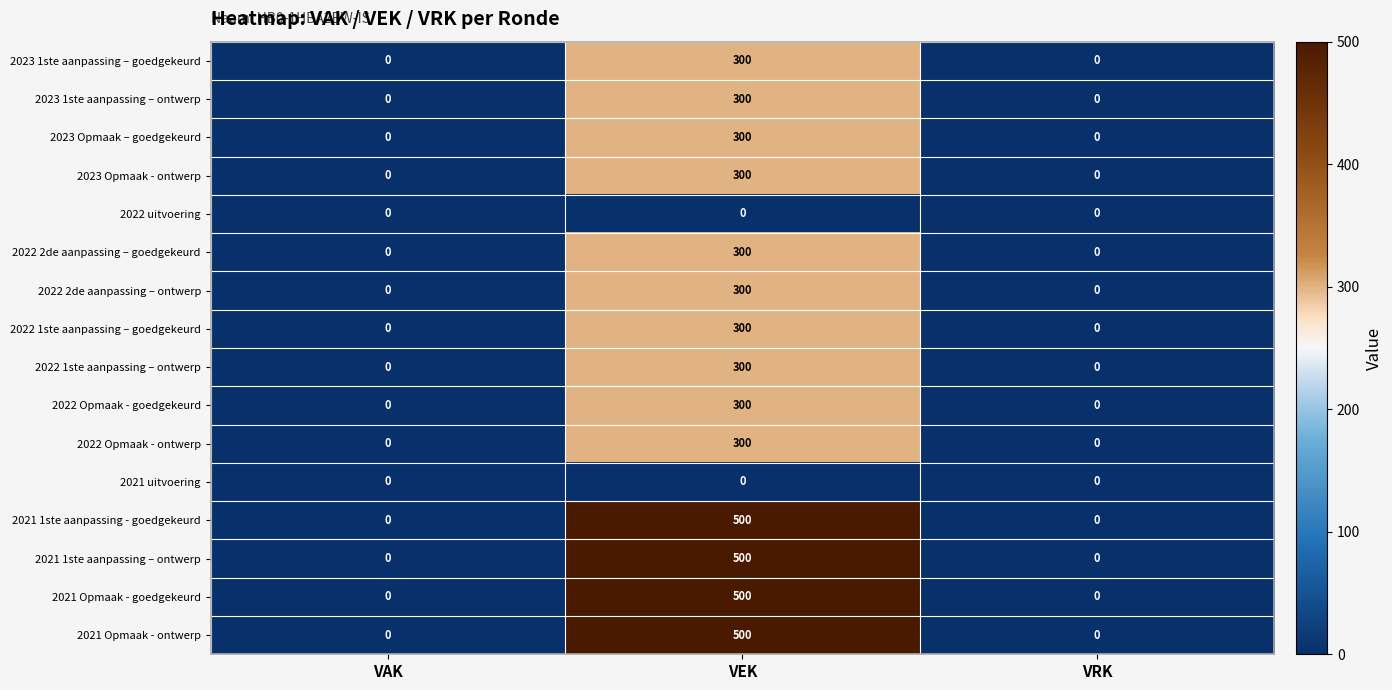

What is the average value of the 2022 2de aanpassing – goedgekeurd series?

100